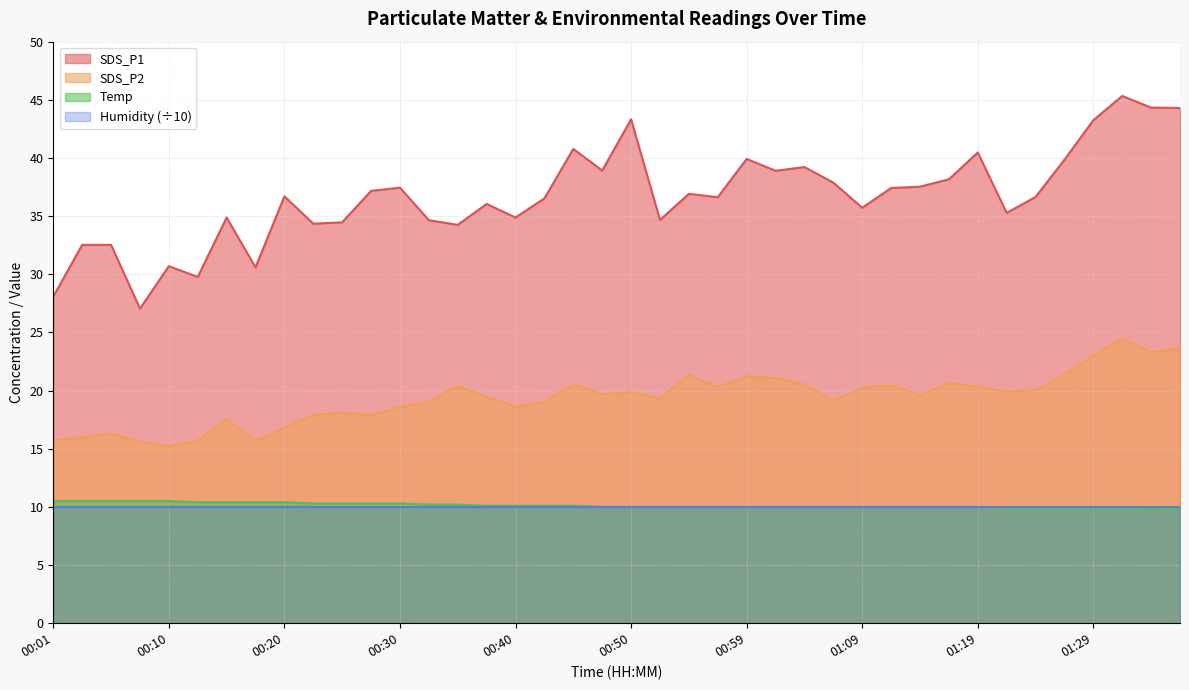

Which series has the largest total across all categories?

SDS_P1